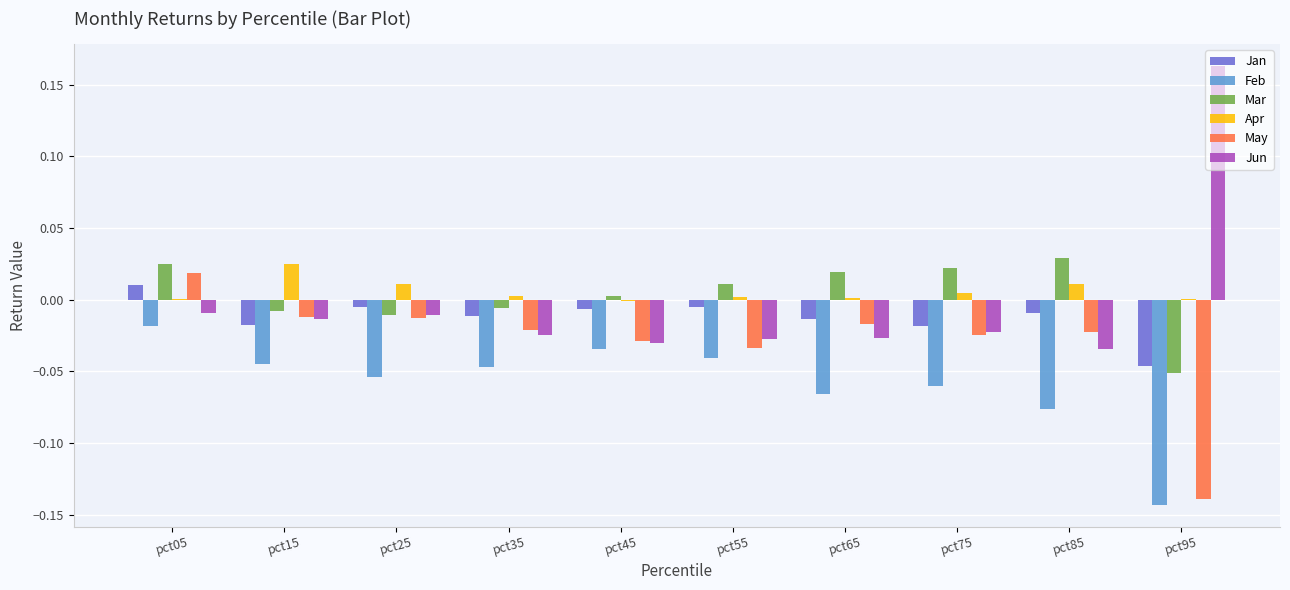

At which category is the sum across all series the highest?

pct05